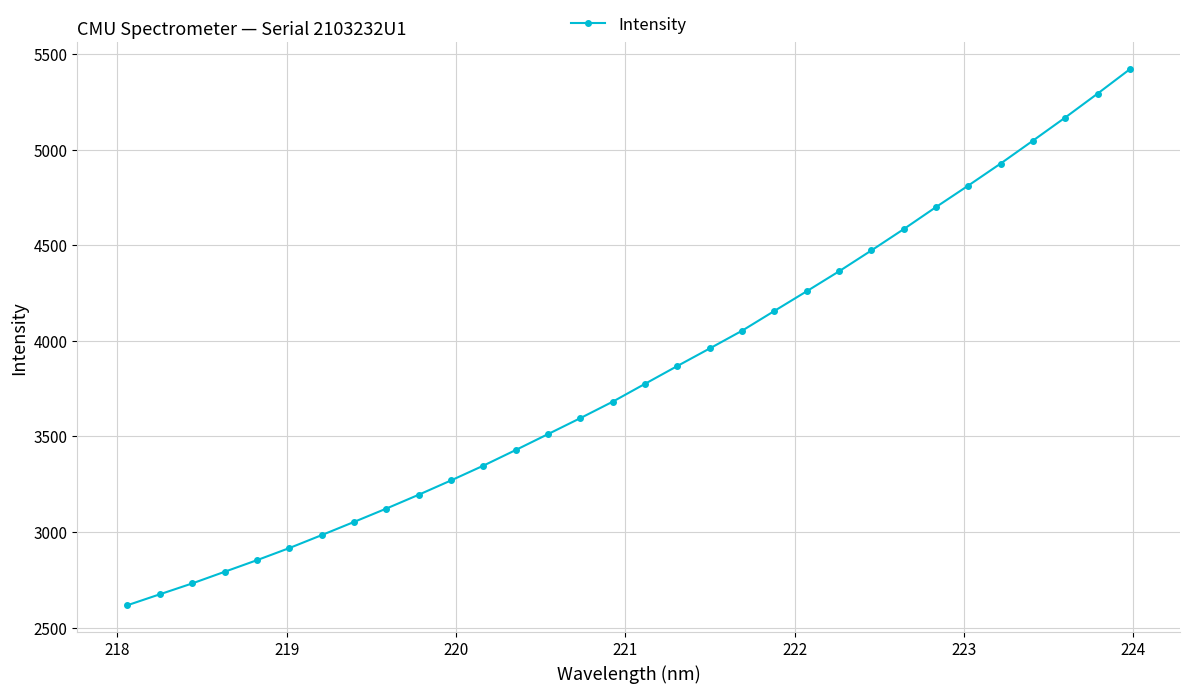

What is the greatest value displayed?

5420.2